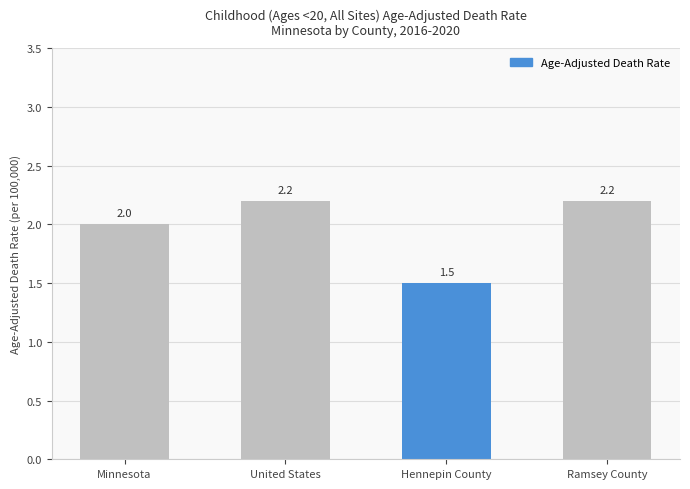

What is the ratio of the value at Hennepin County to the value at Ramsey County?

0.7